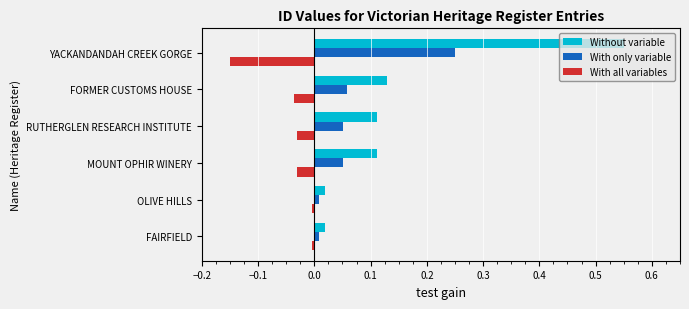

At which label does With only variable reach its peak?

YACKANDANDAH CREEK GORGE